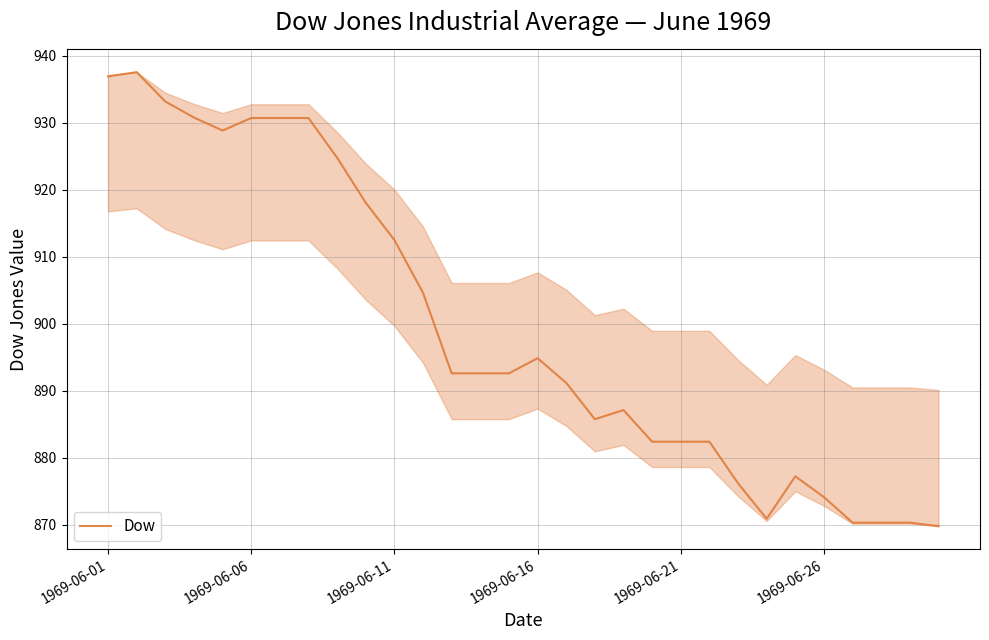

What is the maximum value shown in the chart?

937.6